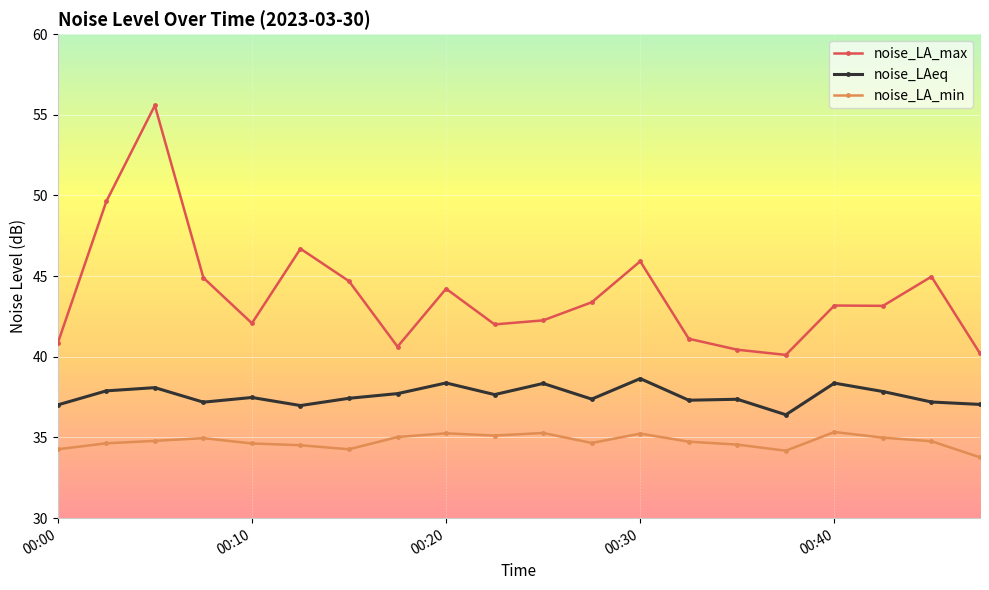

What is the value of the noise_LA_max point at the 11th from the left?

42.3